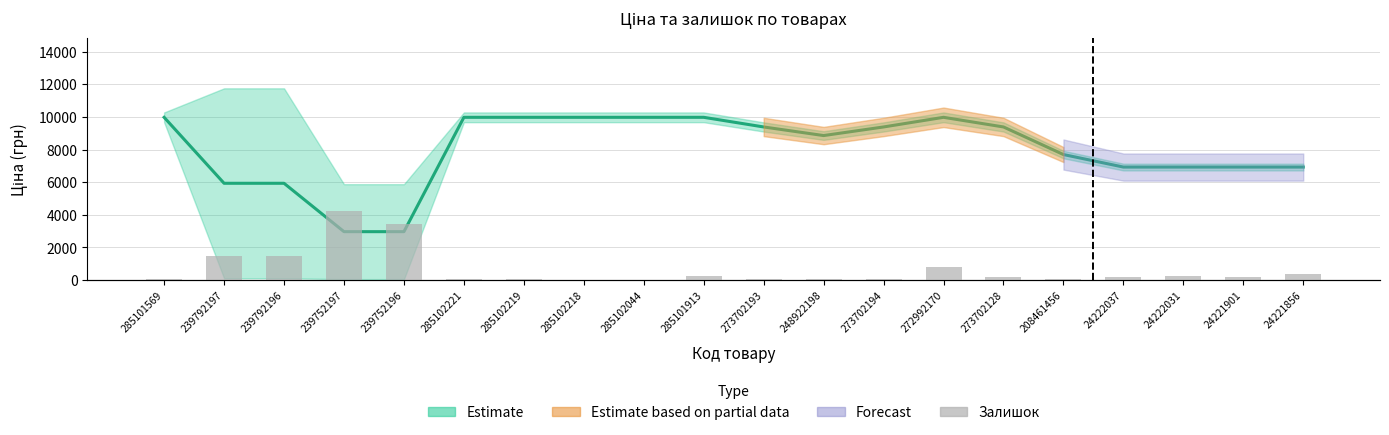

Reading left to right, extract all data points from this chart.

7	289	290	845	683	11	9	3	1	47	18	11	18	157	34	11	32	50	34	75